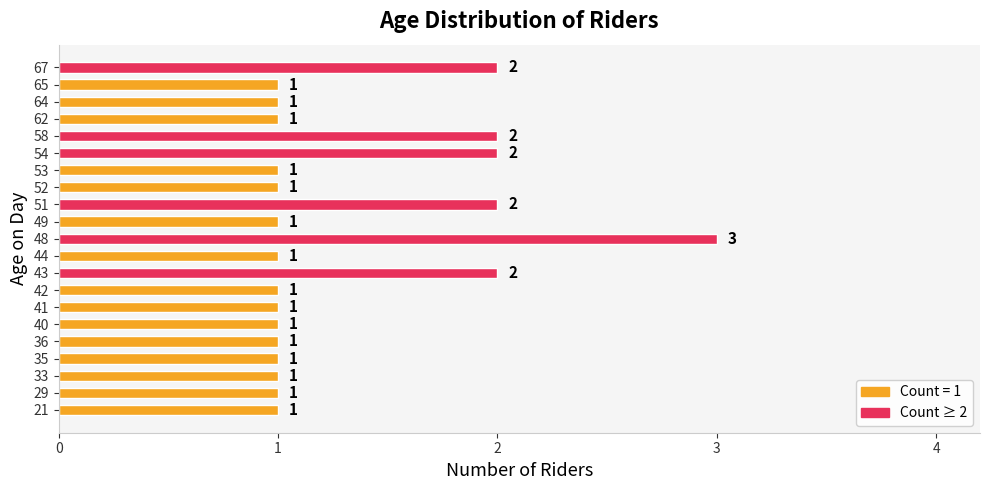

How many series are shown in this chart?

1